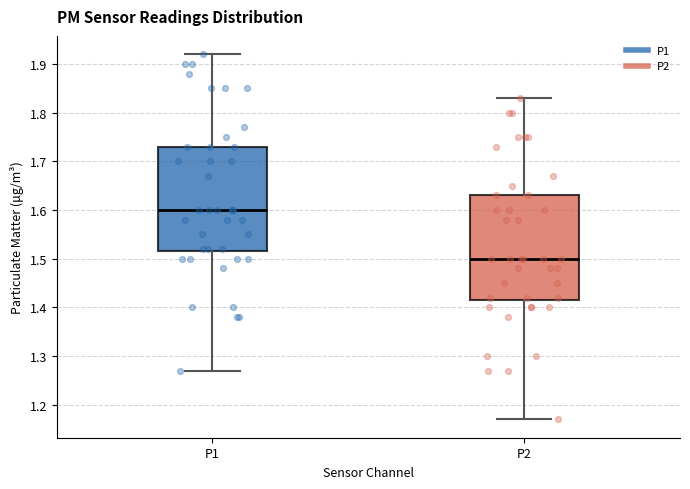

Which box has the lowest median line?

P2